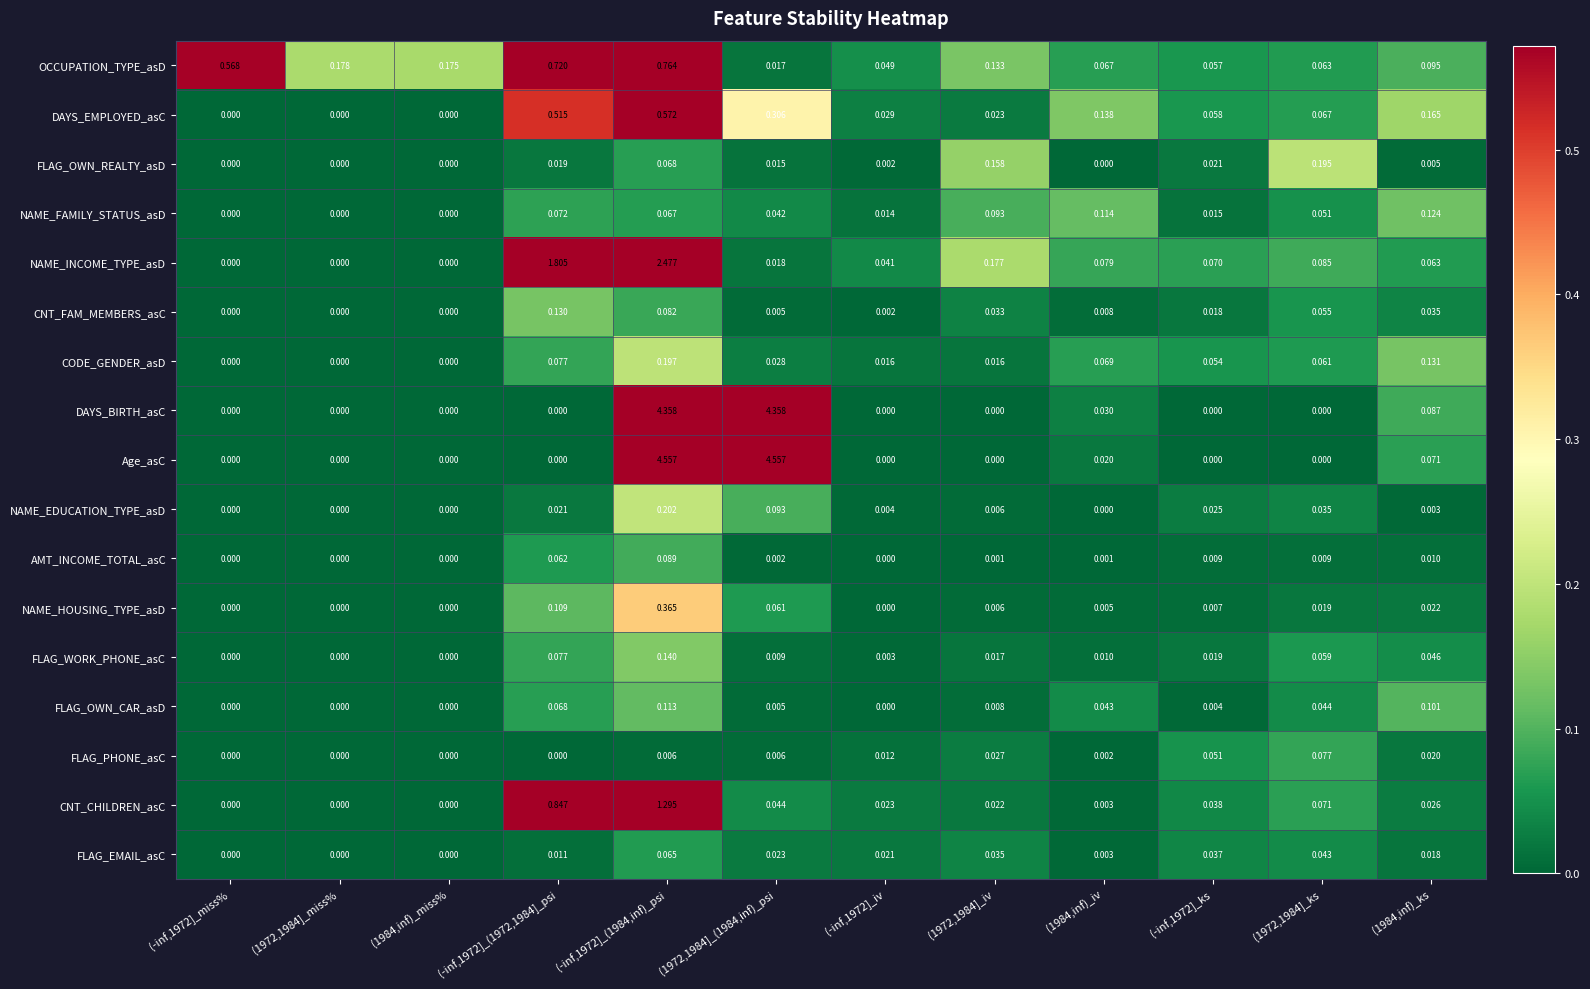

Rank the series by their maximum value, from highest to lowest.

Age_asC, DAYS_BIRTH_asC, NAME_INCOME_TYPE_asD, CNT_CHILDREN_asC, OCCUPATION_TYPE_asD, DAYS_EMPLOYED_asC, NAME_HOUSING_TYPE_asD, NAME_EDUCATION_TYPE_asD, CODE_GENDER_asD, FLAG_OWN_REALTY_asD, FLAG_WORK_PHONE_asC, CNT_FAM_MEMBERS_asC, NAME_FAMILY_STATUS_asD, FLAG_OWN_CAR_asD, AMT_INCOME_TOTAL_asC, FLAG_PHONE_asC, FLAG_EMAIL_asC